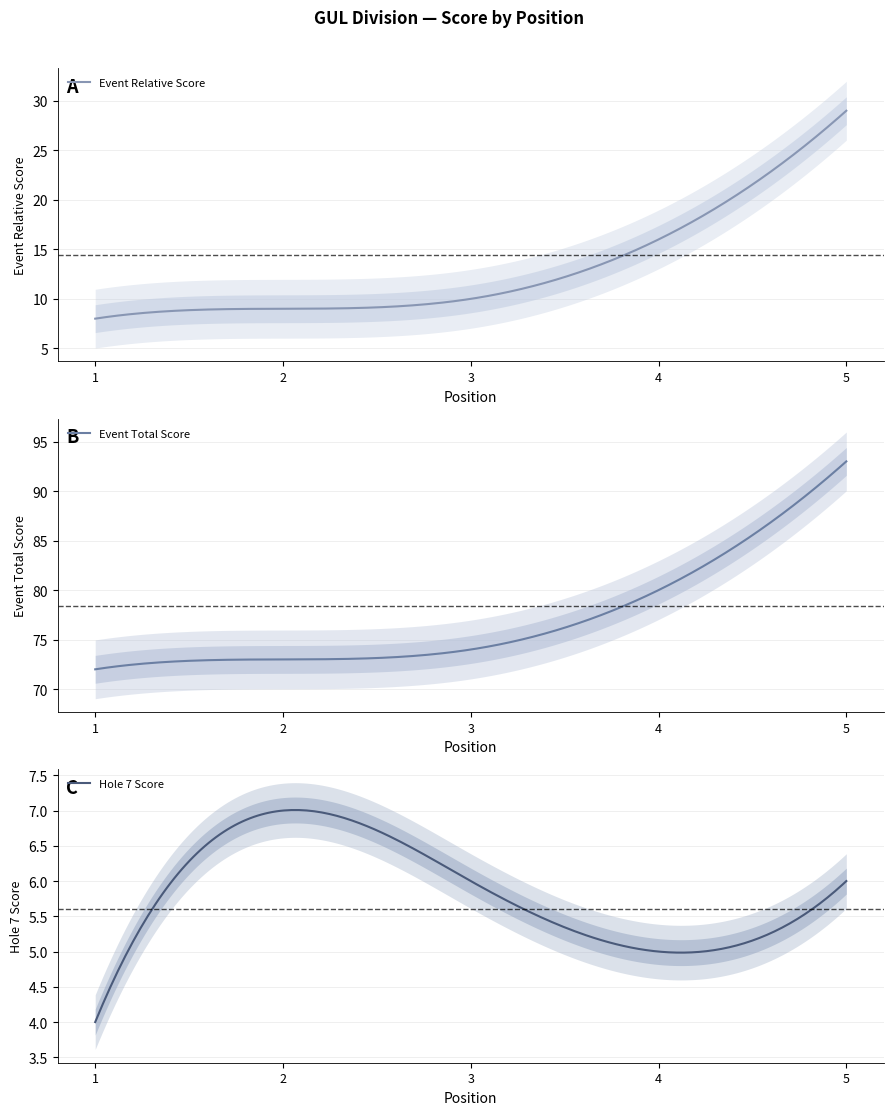

True or false: round_total_score and event_relative_score cross at least once.

False